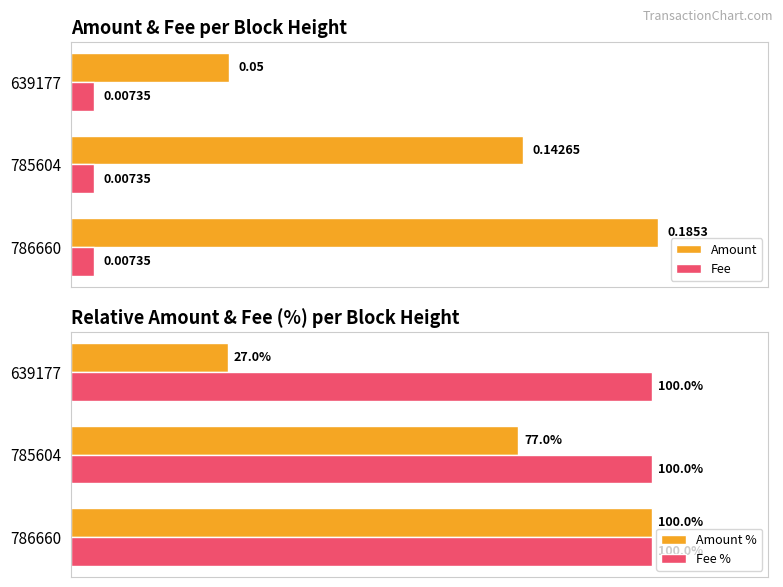

Rank the categories by Amount value from highest to lowest.

786660, 785604, 639177